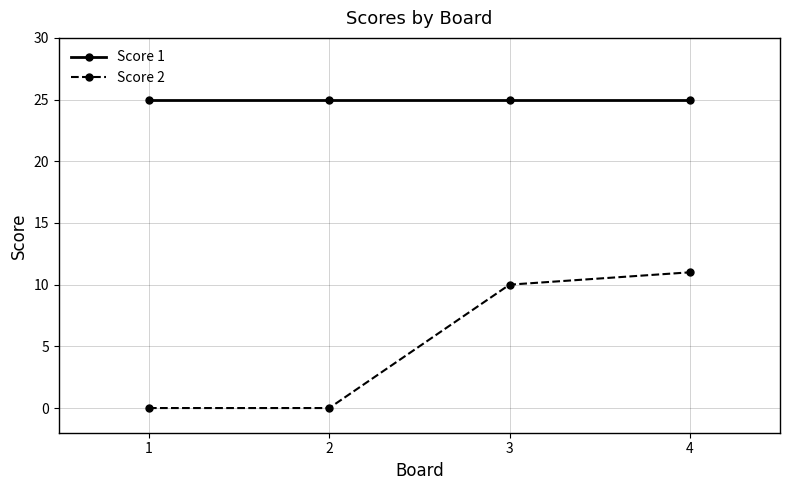

What is the sum of all Score 1 values?

100